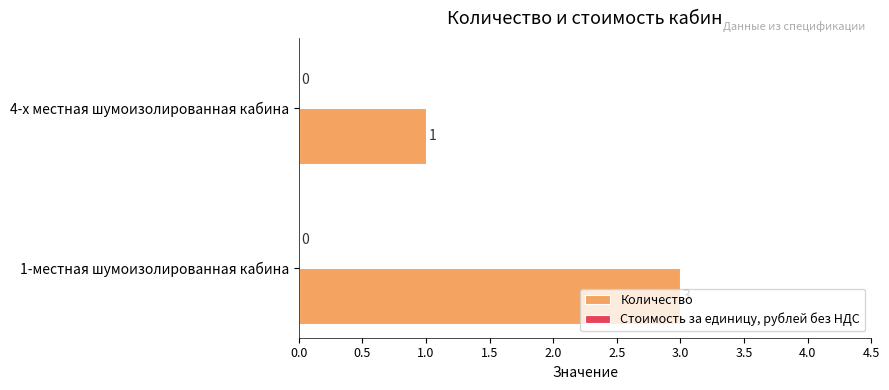

Read the value at 1-местная шумоизолированная кабина.

3